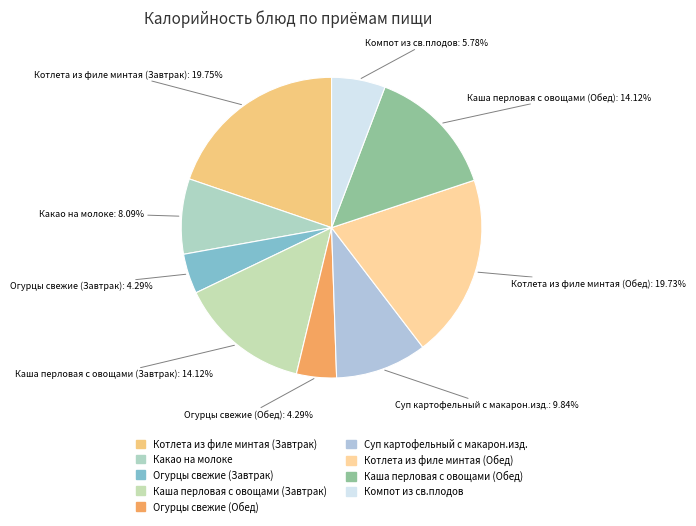

The Какао на молоке slice represents 19% of the pie. True or false?

False